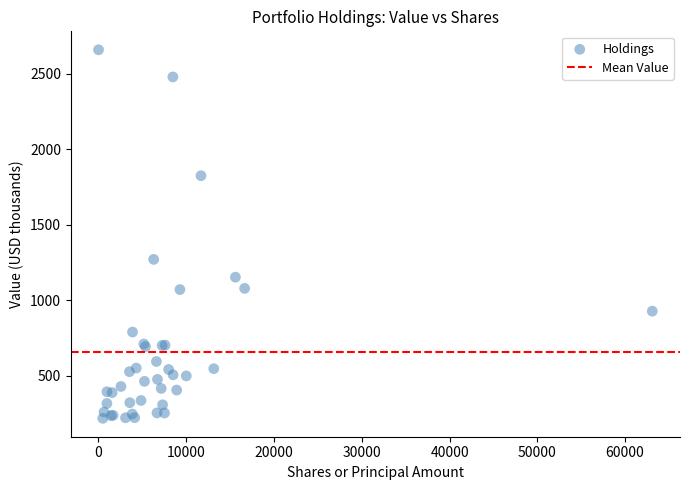

What Y value in the scatter plot is closest to 1437?

1269.7